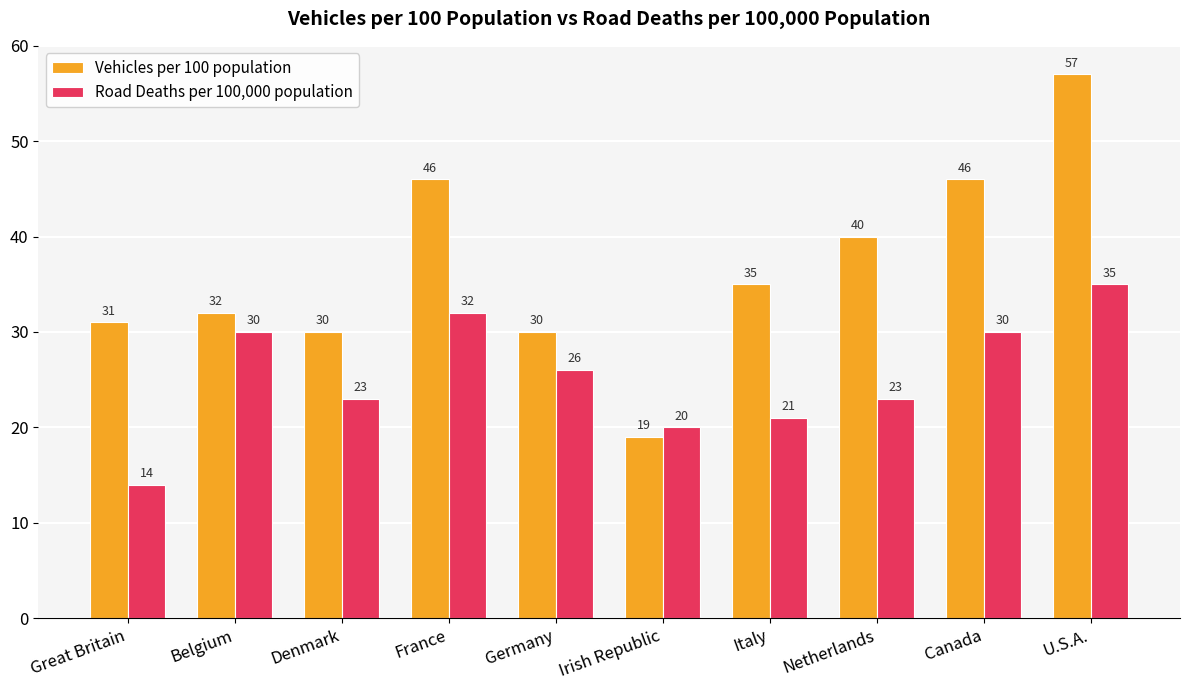

Reading right to left, extract all data points from this chart.

Vehicles per 100 population: 57	46	40	35	19	30	46	30	32	31
Road Deaths per 100,000 population: 35	30	23	21	20	26	32	23	30	14